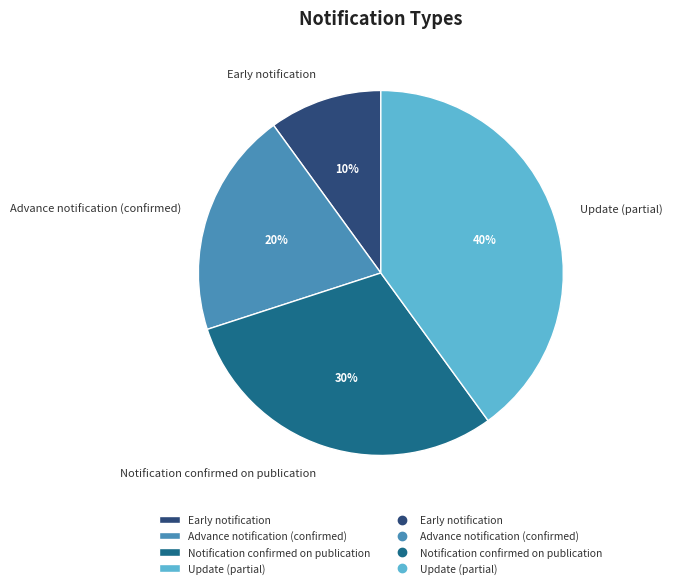

What is the ratio of the value at Early notification to the value at Advance notification (confirmed)?

0.5